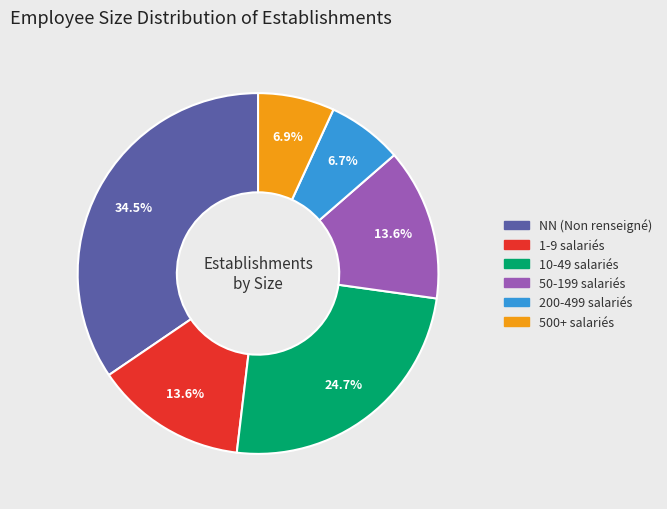

Does any single category account for the majority?

No